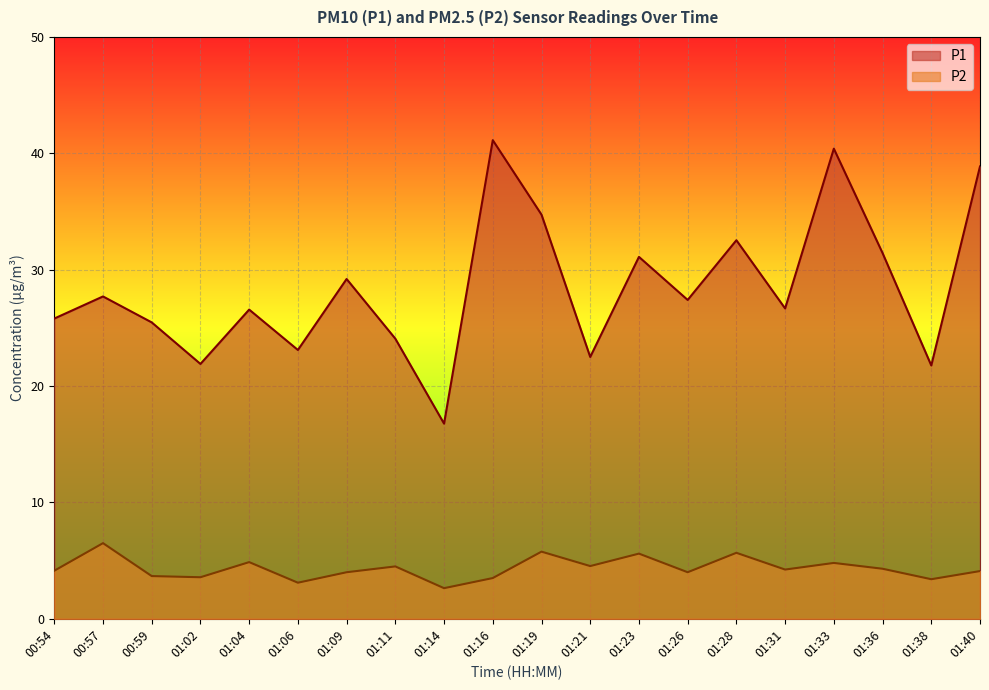

Which category has the highest value across all series?

01:16